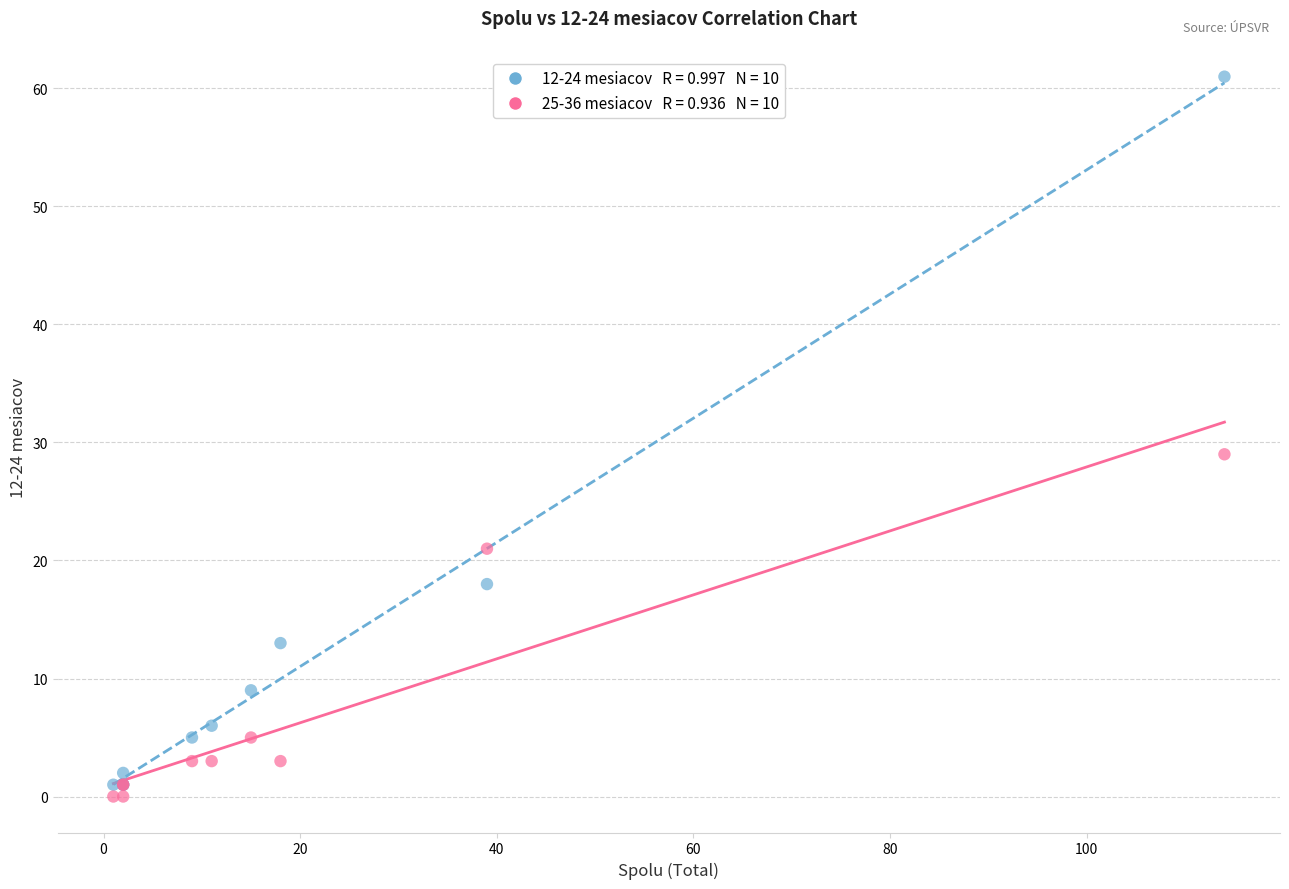

Across all series, what Y value is closest to 30?

29